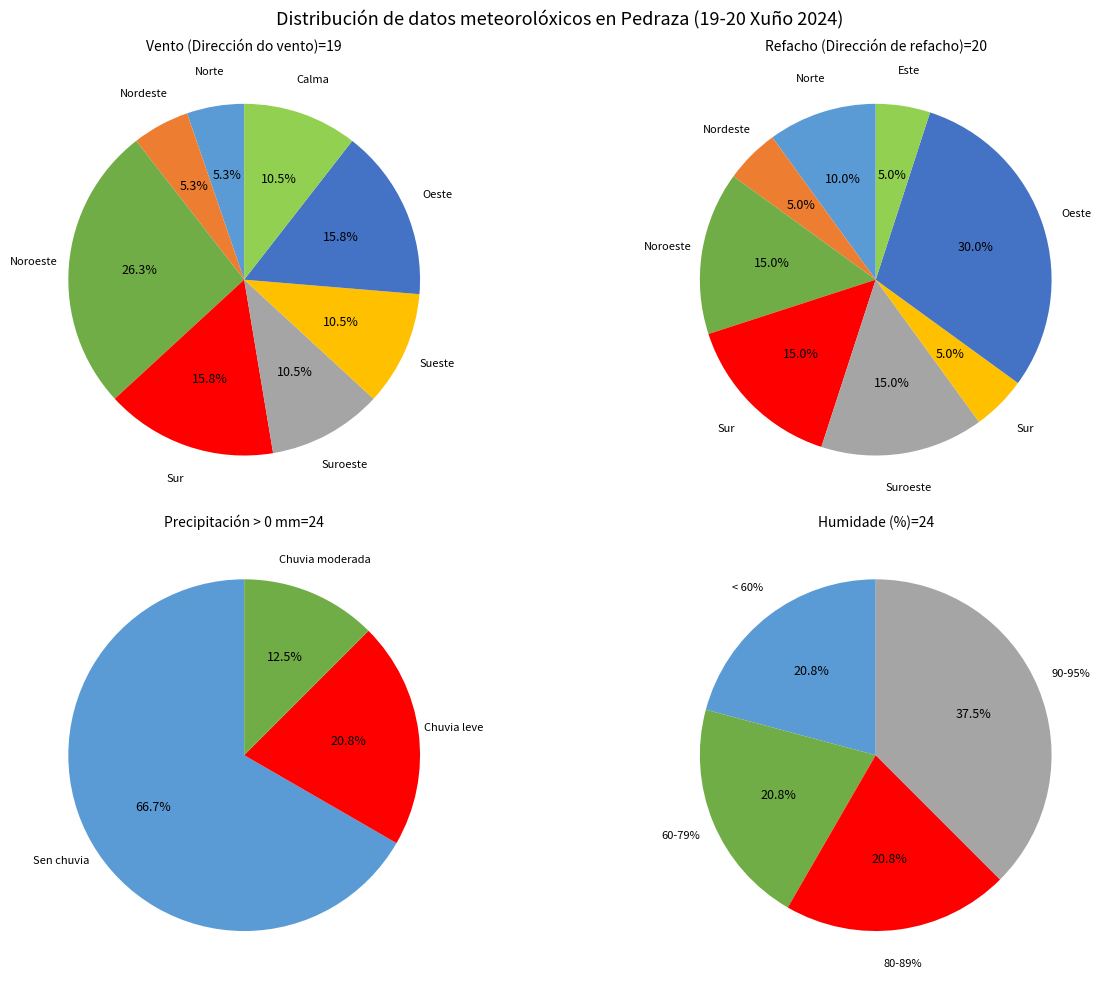

How many segments does this pie chart have?

8